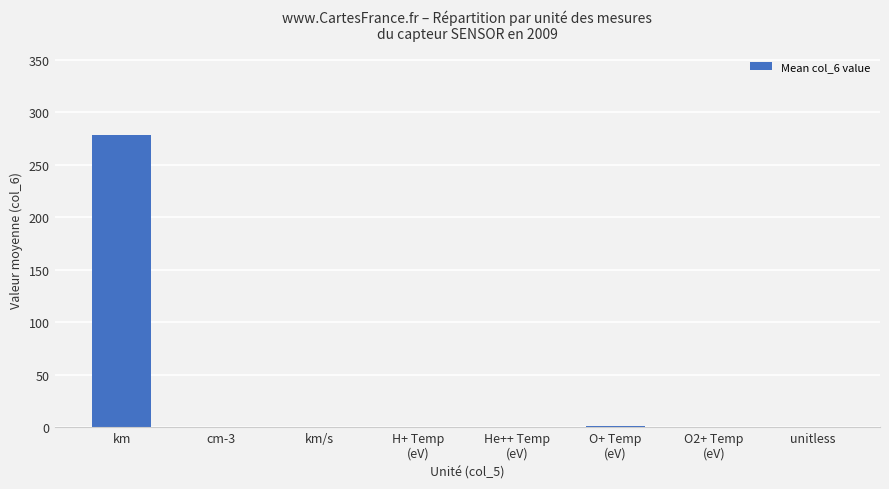

What is the sum of all values?

280.2